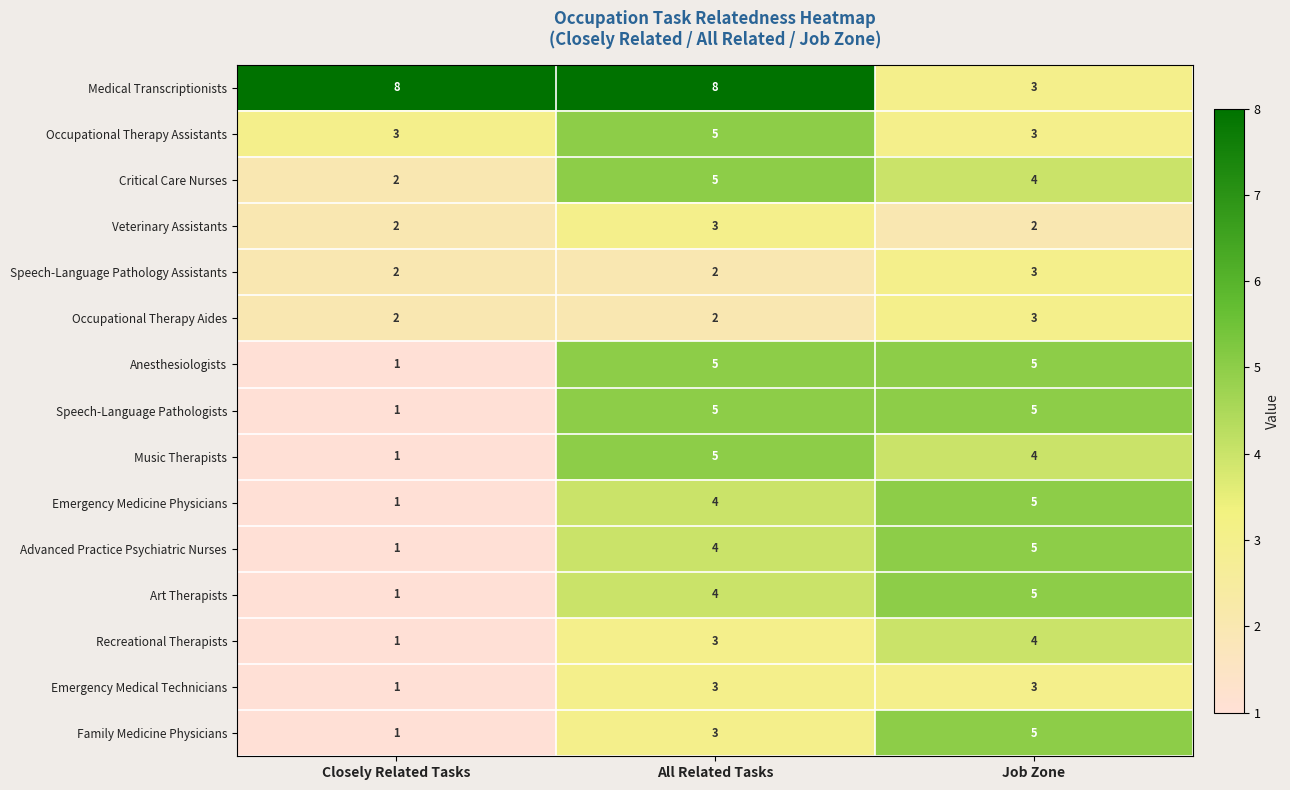

The Anesthesiologists series shows 1 at Closely Related Tasks. True or false?

True